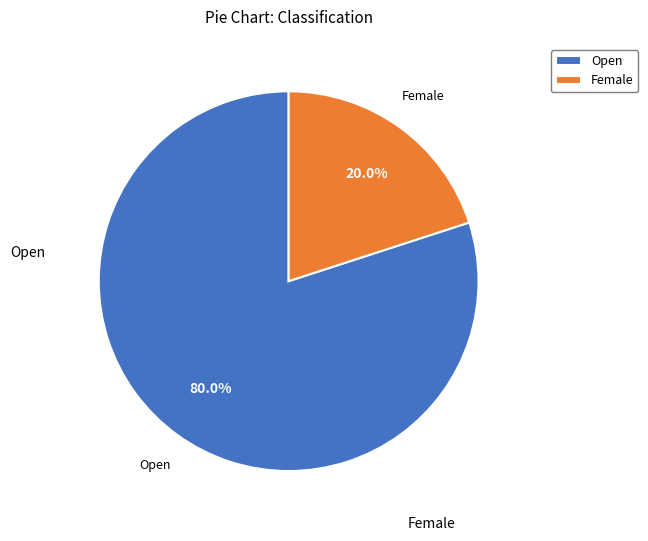

Which category has the biggest portion of the pie?

Open